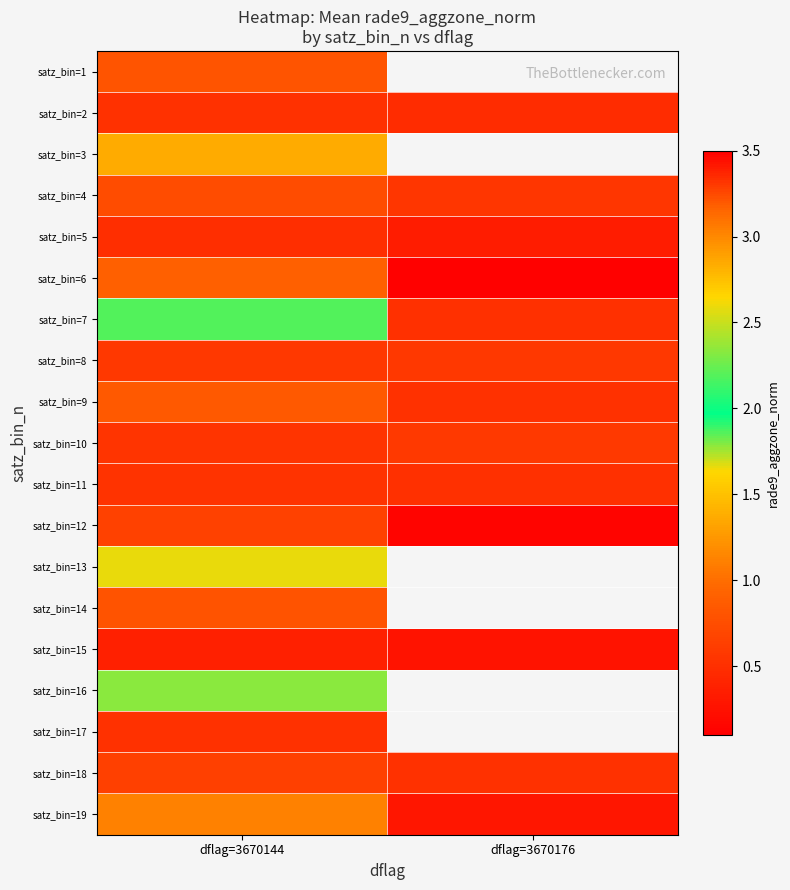

How many distinct data groups are displayed?

19